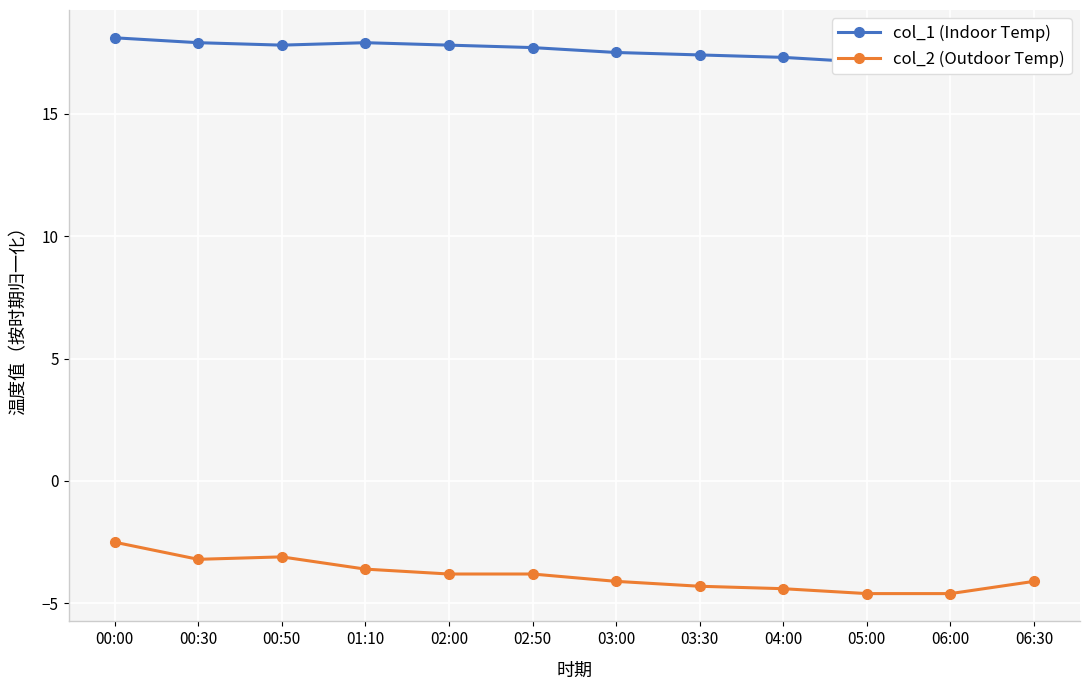

Which label corresponds to the smallest value in the chart?

05:00